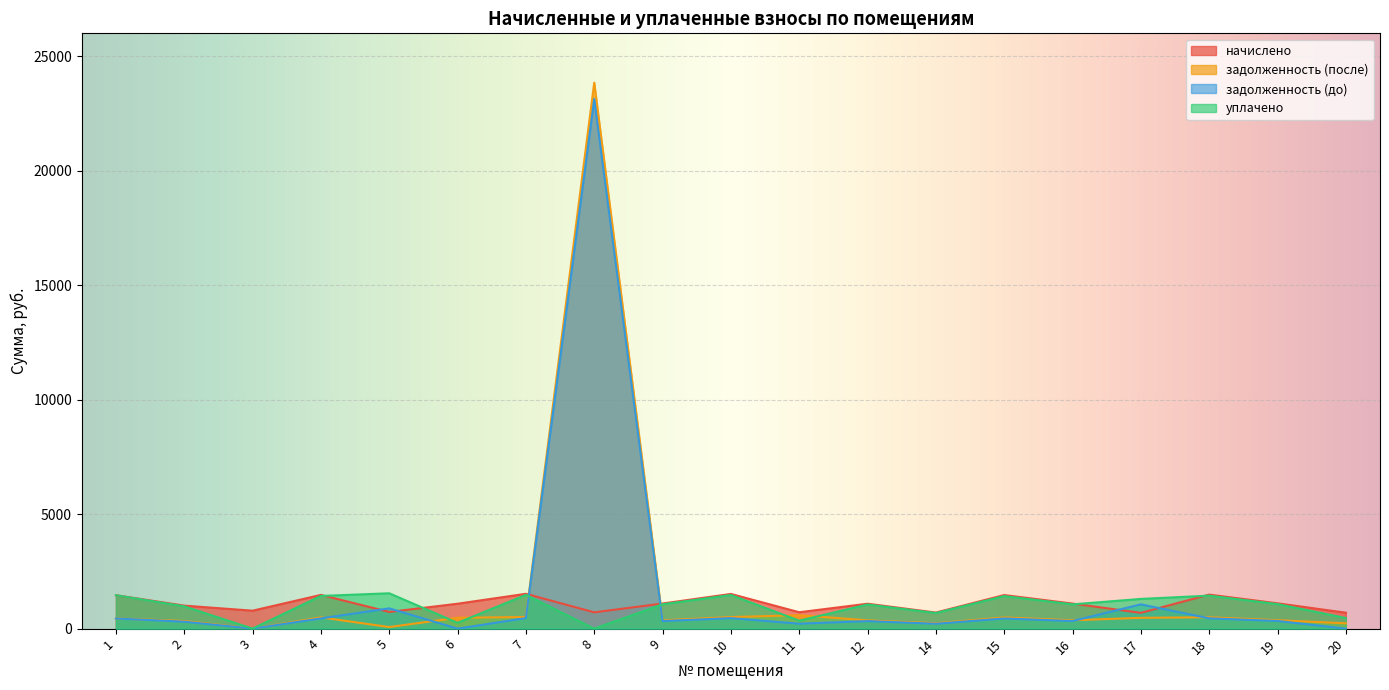

What is the value of the уплачено point at the 15th from the left?

1060.6